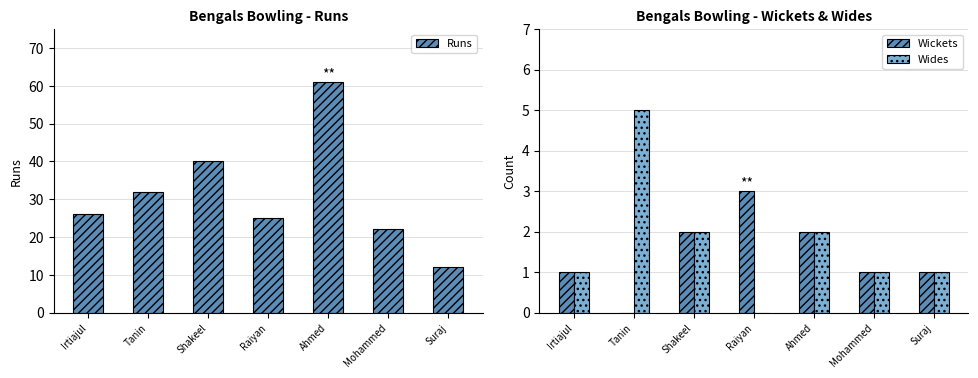

What is the total value across all series at Tanin?

37